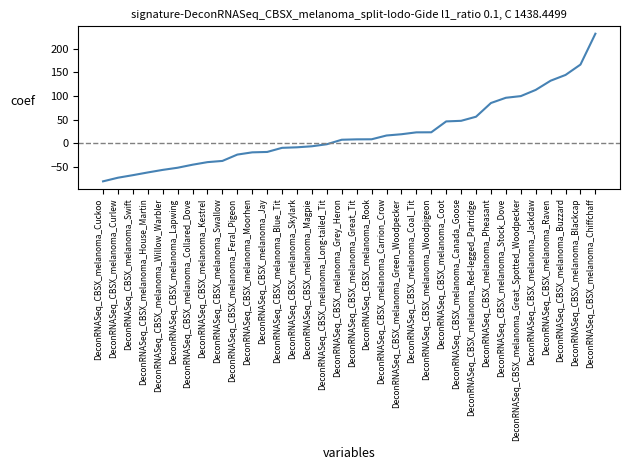

The value at DeconRNASeq_CBSX_melanoma_Feral_Pigeon is -23.5. True or false?

True